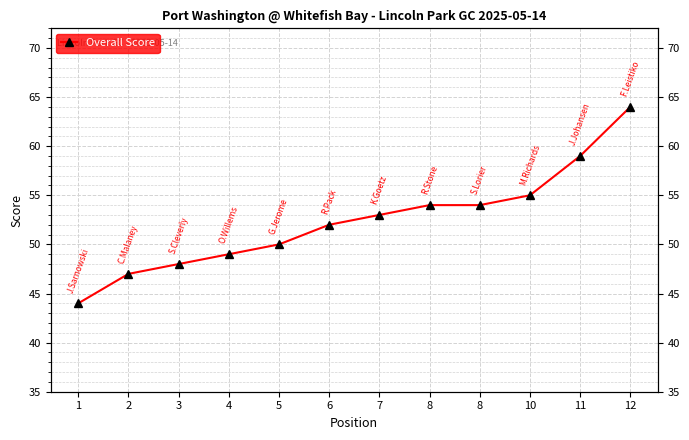

What is the average value?

52